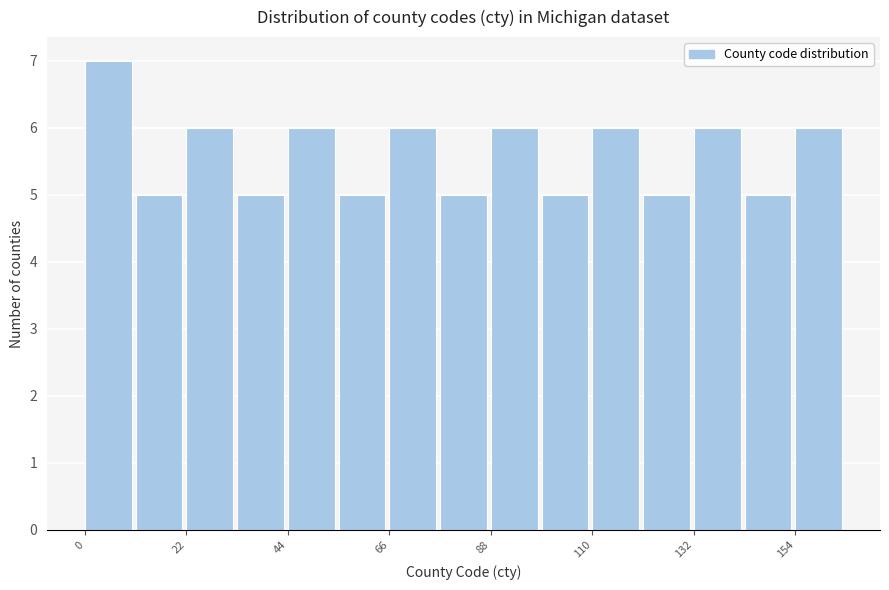

Around what value on the x-axis is the tallest bar? Give the approximate position of its centre, as read against the axis.

5